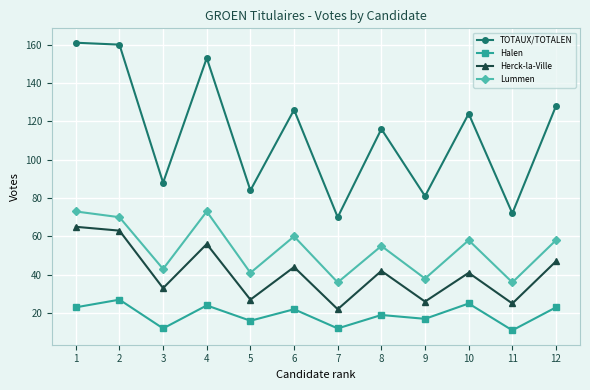

At 6, list the series in order from largest to smallest.

TOTAUX/TOTALEN, Lummen, Herck-la-Ville, Halen